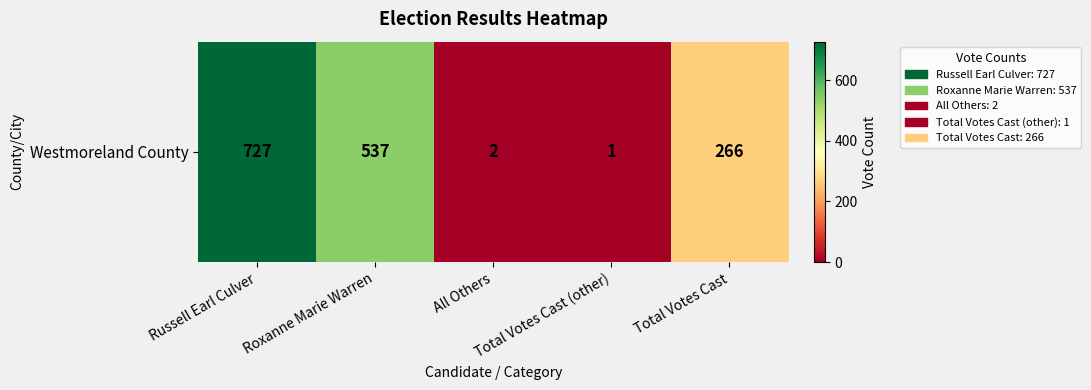

Rank the categories by value from lowest to highest.

Total Votes Cast (other), All Others, Total Votes Cast, Roxanne Marie Warren, Russell Earl Culver